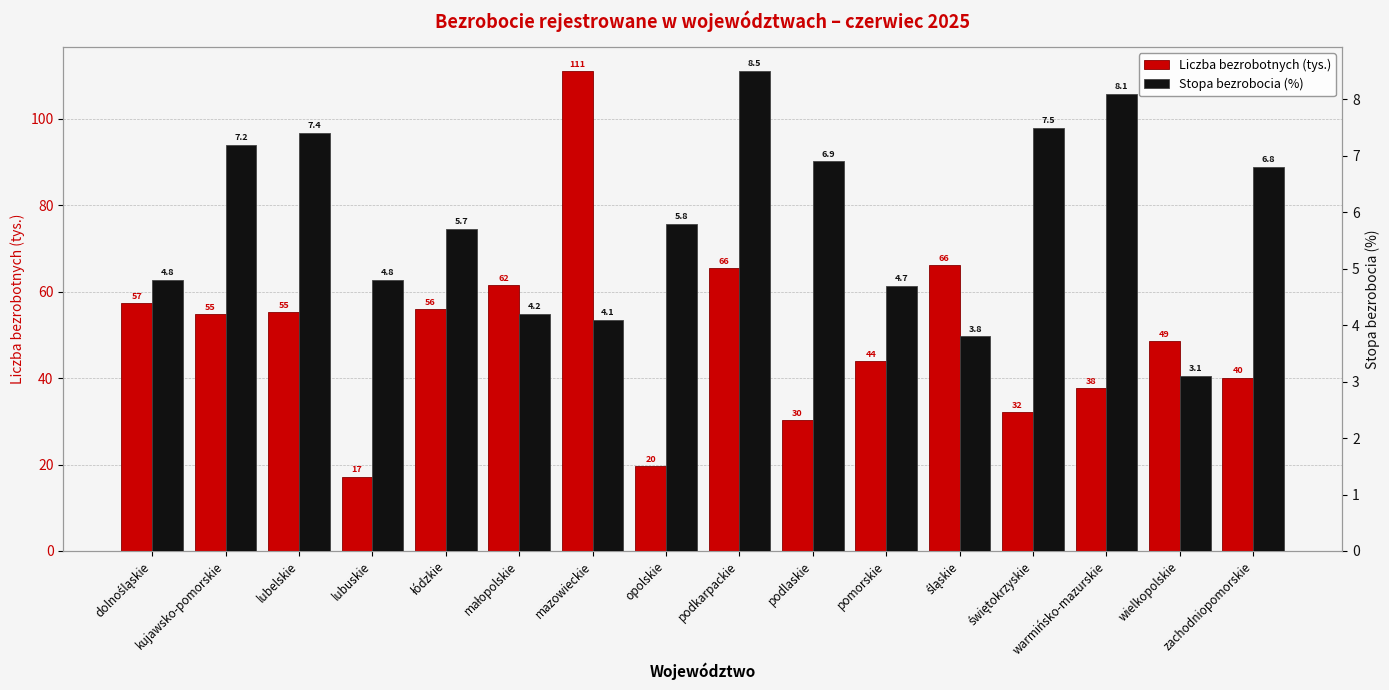

What is the approximate value of Stopa bezrobocia (%) at śląskie?

3.8